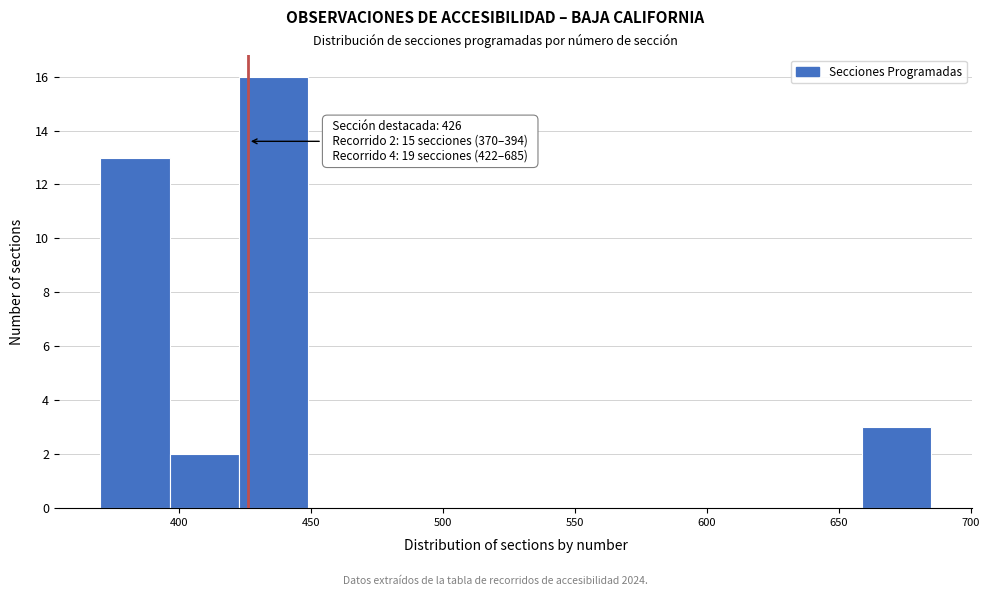

Over which range of the x-axis is the bar tallest?

425 to 450